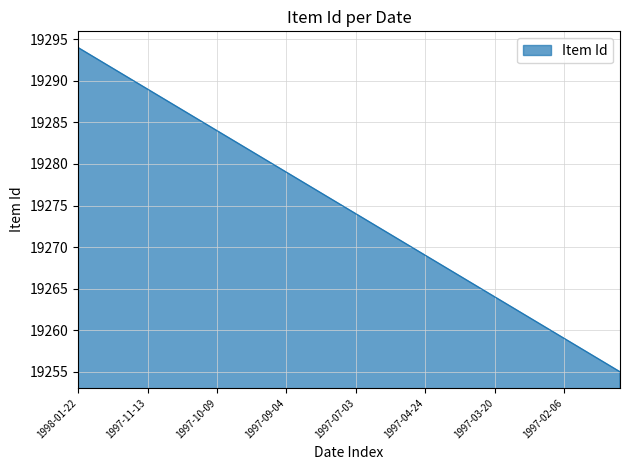

Does the chart display data point markers on the line(s)?

No